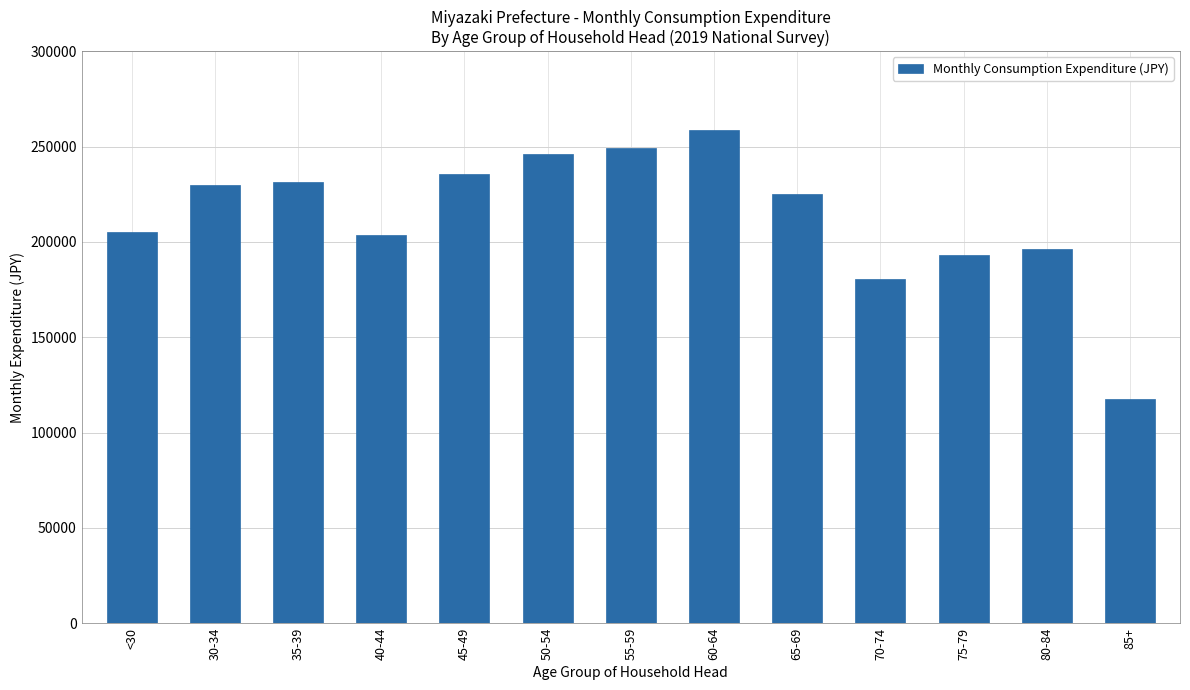

Reading left to right, extract all data points from this chart.

<30=205384	30-34=229604	35-39=231207	40-44=203620	45-49=235373	50-54=246011	55-59=249348	60-64=258428	65-69=225302	70-74=180712	75-79=192928	80-84=196478	85+=117740